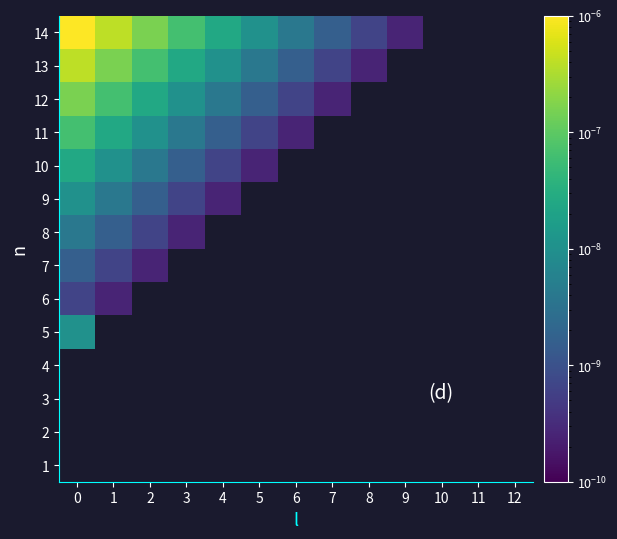

Rank the series by their maximum value, from lowest to highest.

6, 1, 2, 3, 4, 7, 8, 5, 9, 10, 11, 12, 13, 14